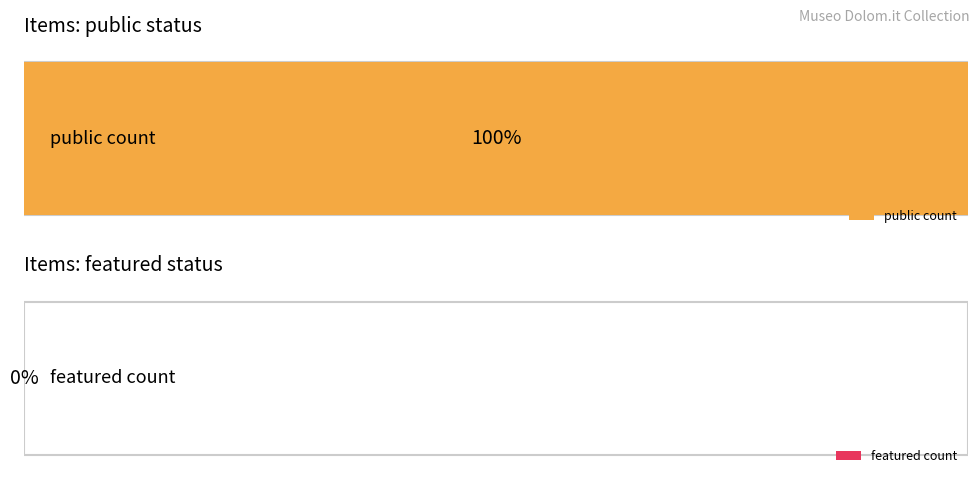

List the series in order of their peak value, highest first.

public, featured